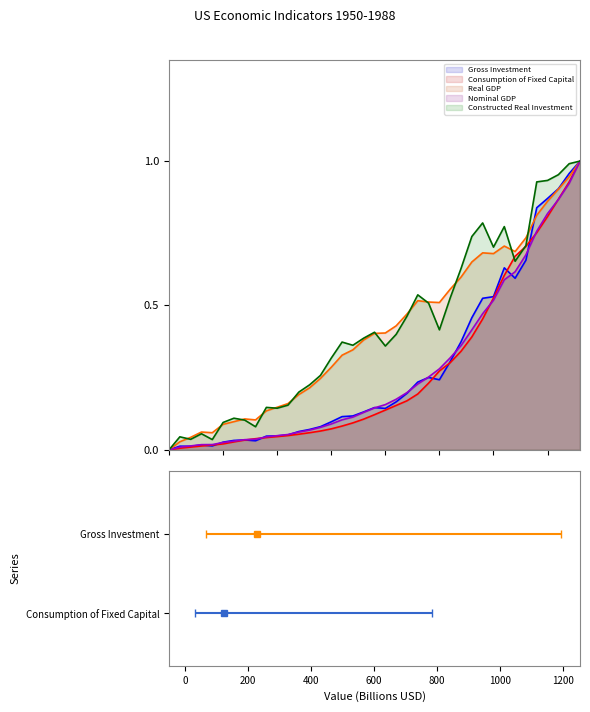

What is the difference between the maximum and minimum values in the Gross Investment series?

1.0